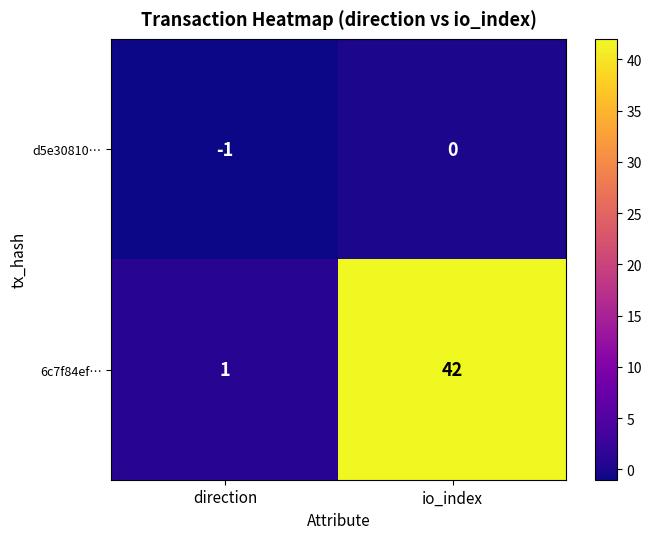

Reading left to right, transcribe all the data shown in this chart.

d5e30810…: direction=-1	io_index=0
6c7f84ef…: direction=1	io_index=42